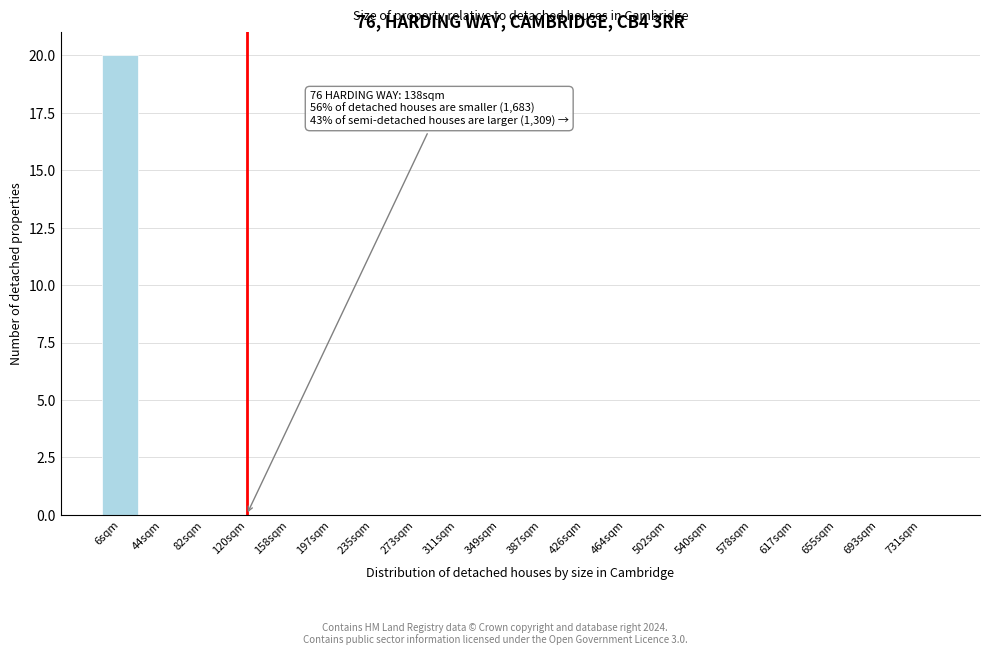

Reading right to left, what are all the values shown in this chart?

731sqm=0	693sqm=0	655sqm=0	617sqm=0	578sqm=0	540sqm=0	502sqm=0	464sqm=0	426sqm=0	387sqm=0	349sqm=0	311sqm=0	273sqm=0	235sqm=0	197sqm=0	158sqm=0	120sqm=0	82sqm=0	44sqm=0	6sqm=20